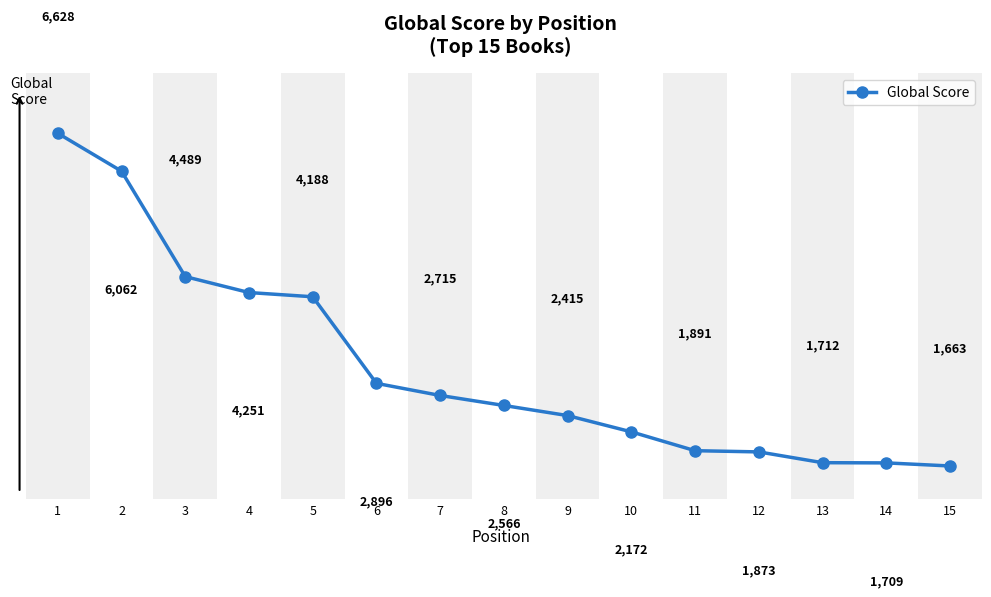

What is the ratio of the value at 11 to the value at 4?

0.4